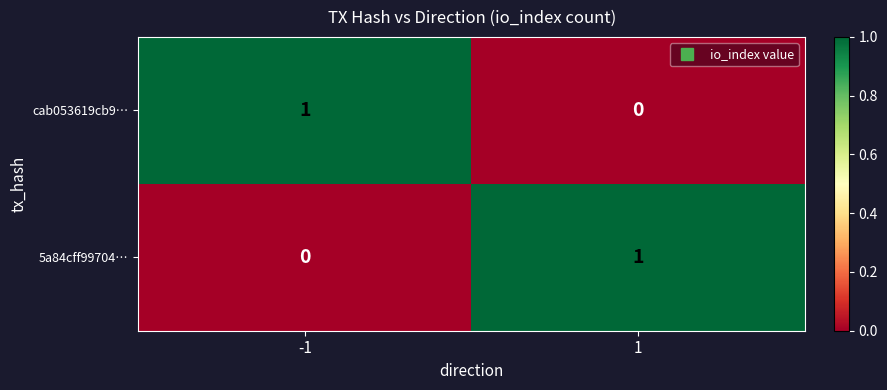

Count the number of categories in the chart.

2